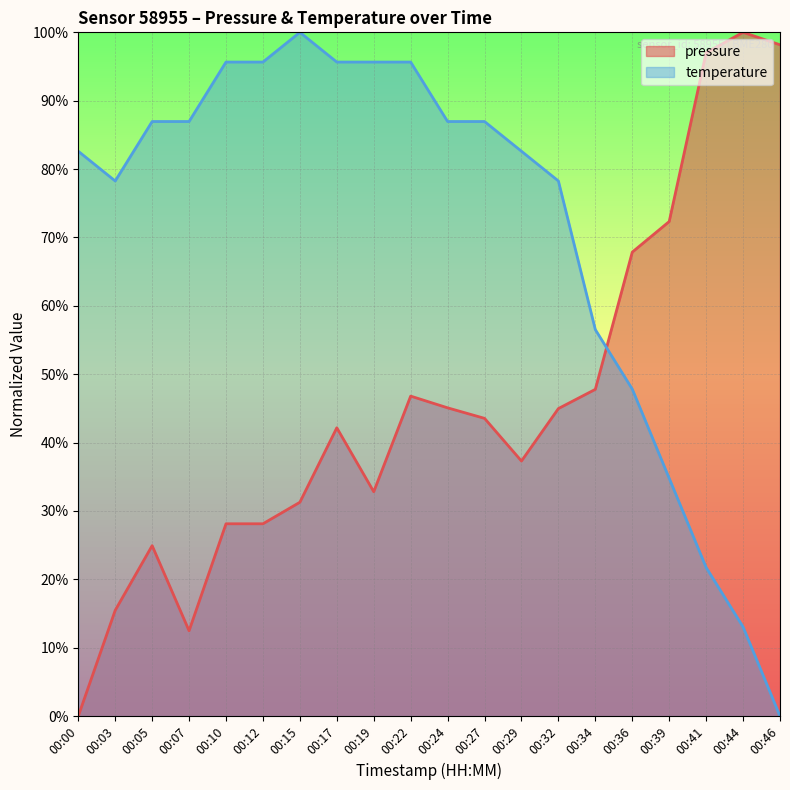

At how many categories does at least one series exceed 2?

20